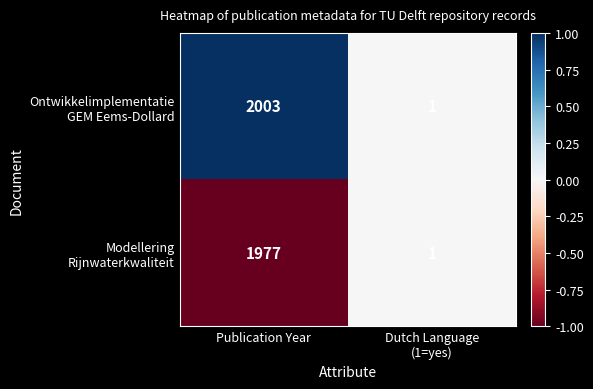

What is the total value across all series at Publication Year?

3980